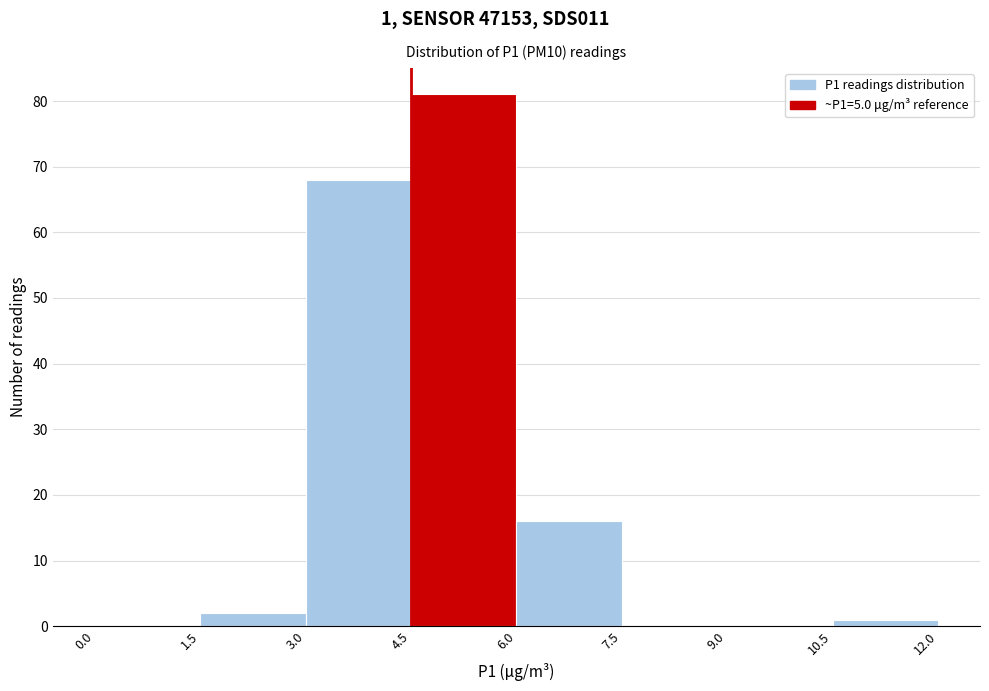

Over which range of the x-axis is the bar tallest?

4.5 to 6.0